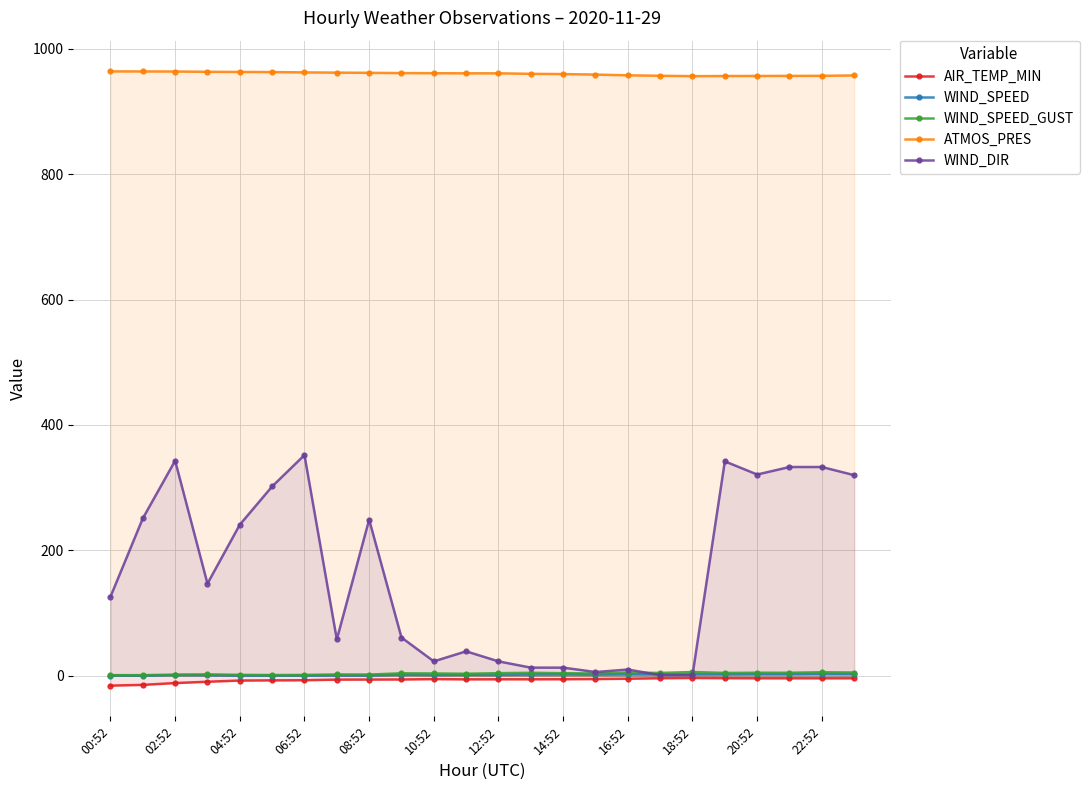

Count the number of data series in this chart.

5